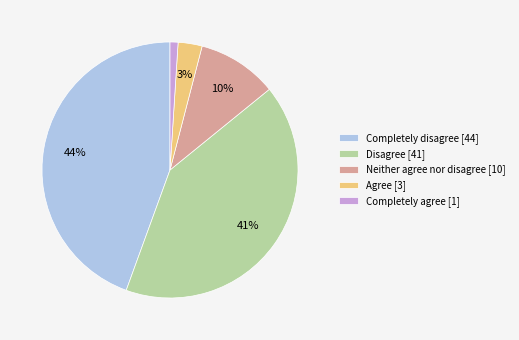

To the nearest percent, what is the average slice percentage?

20%